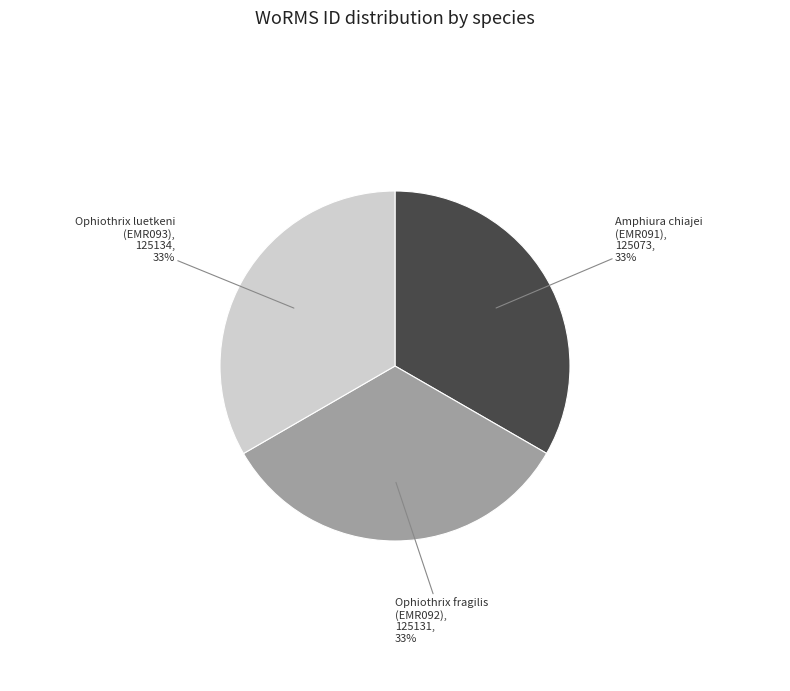

What is the ratio of the value at Amphiura chiajei (EMR091) to the value at Ophiothrix luetkeni (EMR093)?

1.0